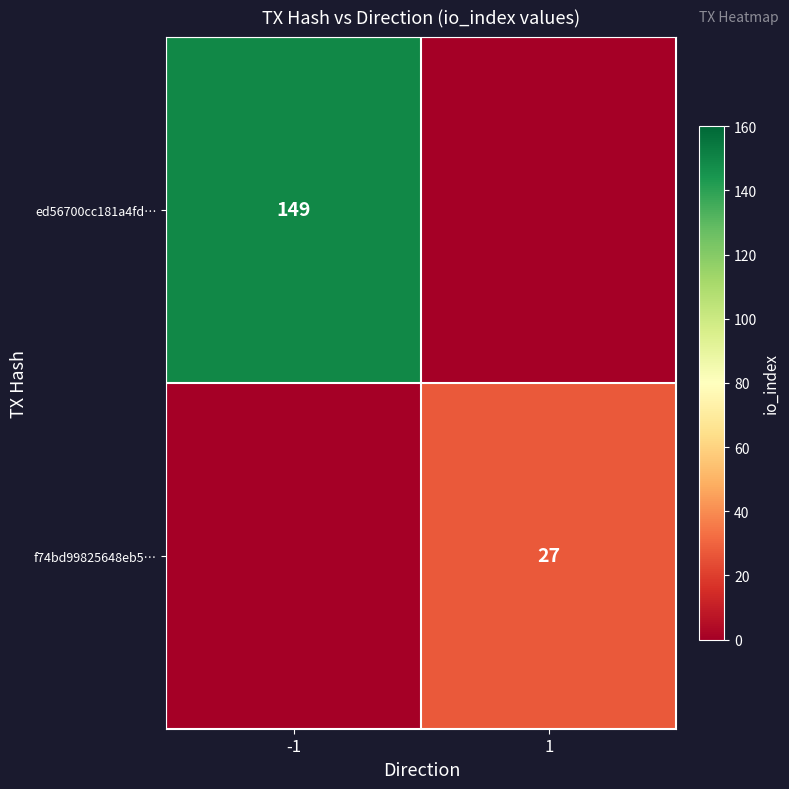

The value of f74bd99825648eb5… at 1 is 27. True or false?

True